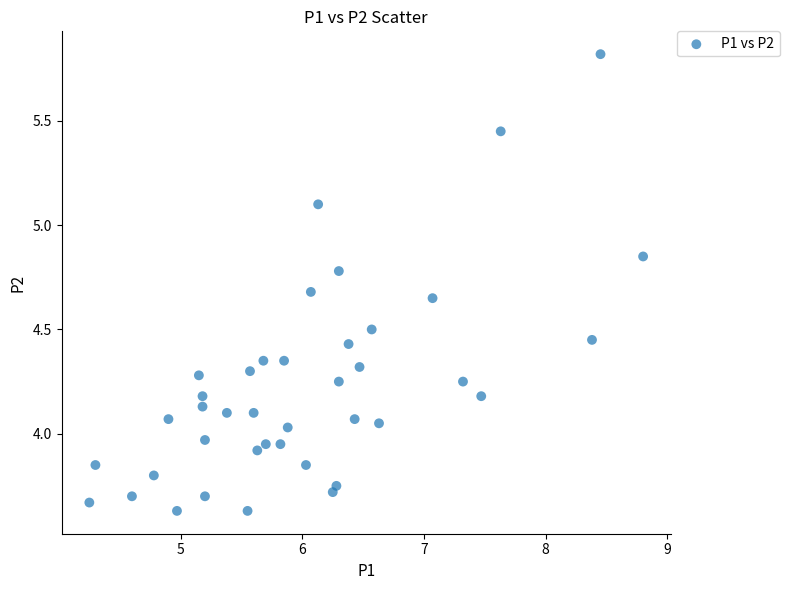

What is the range of X values (max minus min)?

4.6